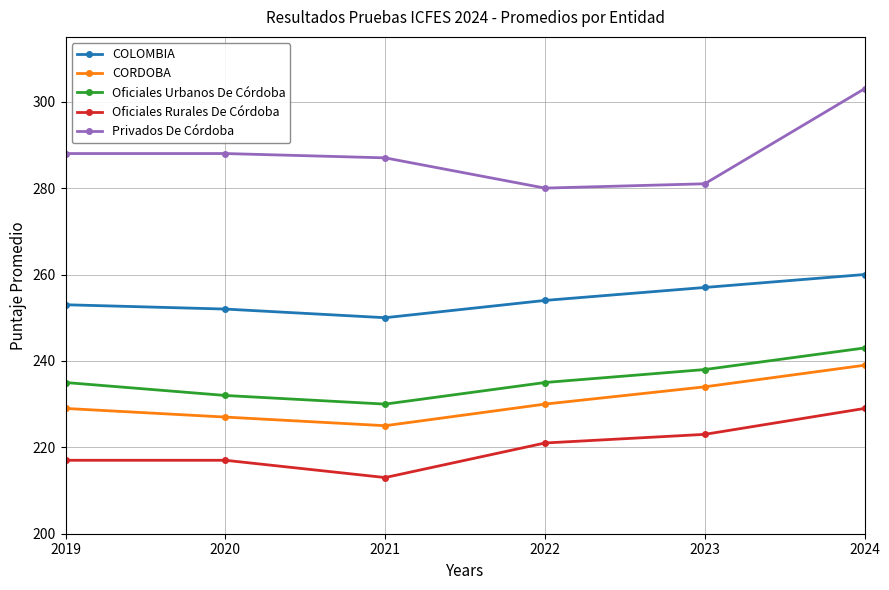

At how many categories does at least one series exceed 216?

6